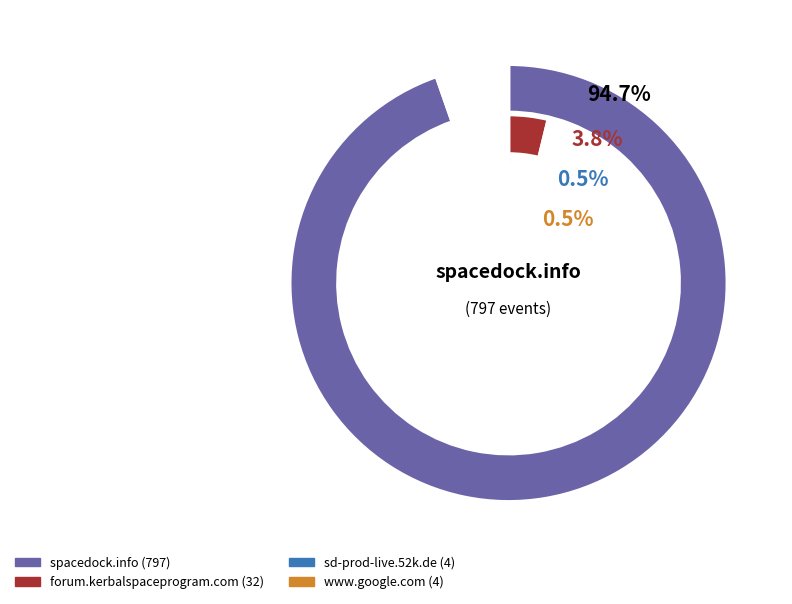

Is spacedock.info the majority of the pie?

Yes